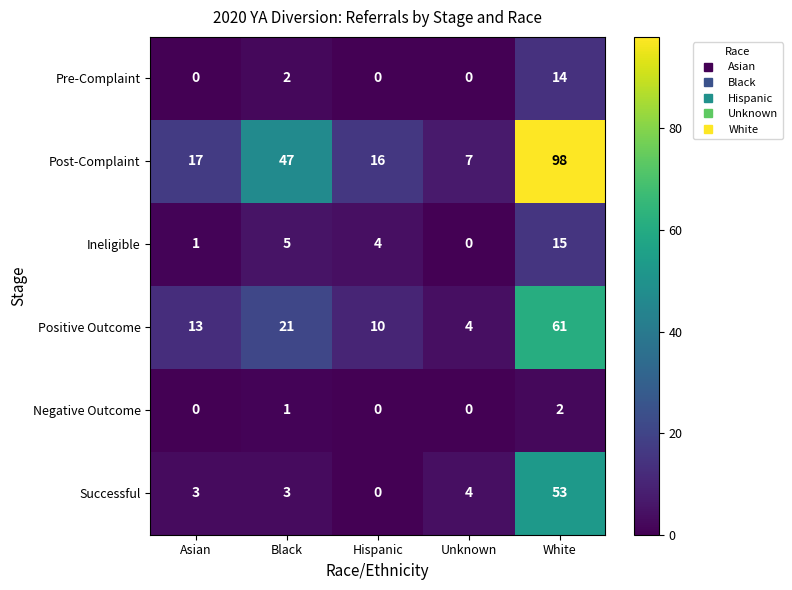

Which series has the widest spread of values?

Post-Complaint